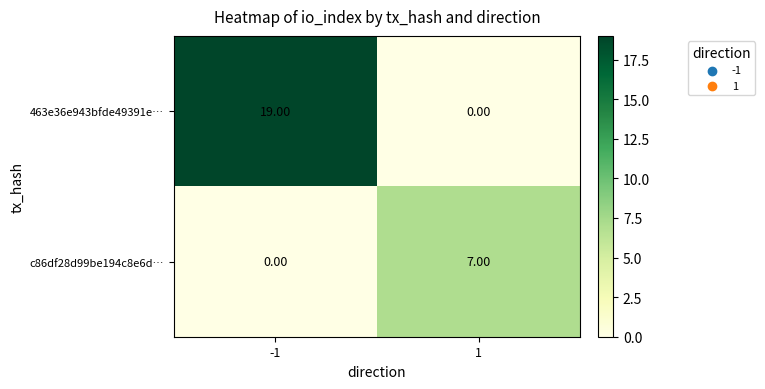

Rank the series by their average value, from lowest to highest.

c86df28d99be194c8e6d…, 463e36e943bfde49391e…